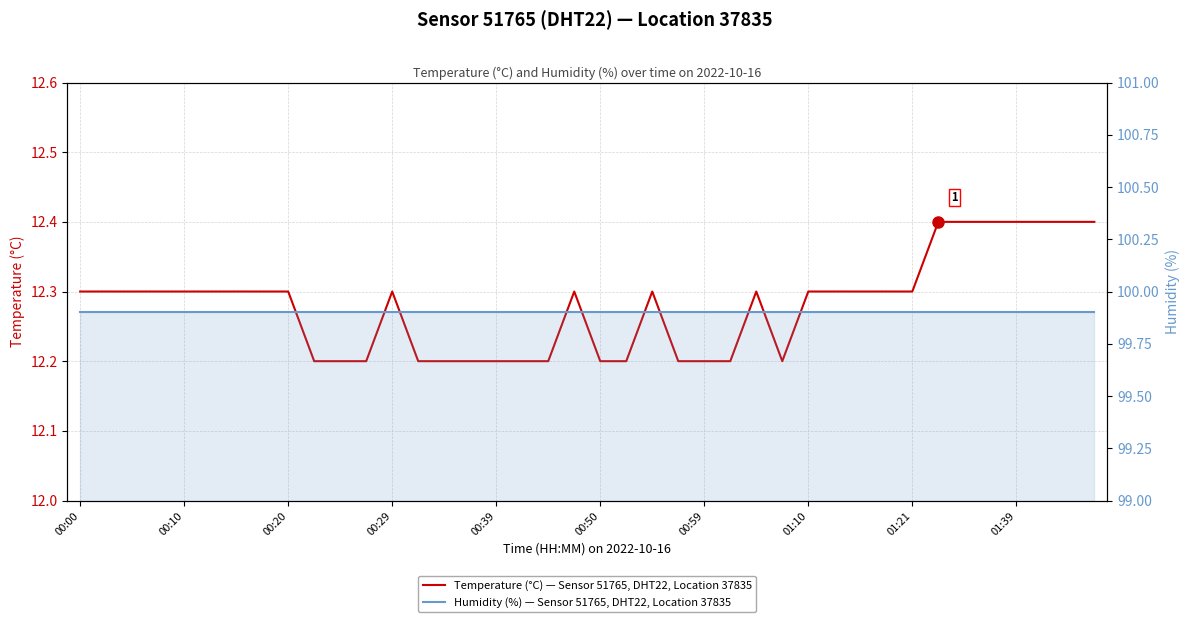

Reading right to left, transcribe all the data shown in this chart.

Temperature (°C) — Sensor 51765, DHT22, Location 37835: 12.4	12.4	12.4	12.4	12.4	12.4	12.4	12.3	12.3	12.3	12.3	12.3	12.2	12.3	12.2	12.2	12.2	12.3	12.2	12.2	12.3	12.2	12.2	12.2	12.2	12.2	12.2	12.3	12.2	12.2	12.2	12.3	12.3	12.3	12.3	12.3	12.3	12.3	12.3	12.3
Humidity (%) — Sensor 51765, DHT22, Location 37835: 99.9	99.9	99.9	99.9	99.9	99.9	99.9	99.9	99.9	99.9	99.9	99.9	99.9	99.9	99.9	99.9	99.9	99.9	99.9	99.9	99.9	99.9	99.9	99.9	99.9	99.9	99.9	99.9	99.9	99.9	99.9	99.9	99.9	99.9	99.9	99.9	99.9	99.9	99.9	99.9